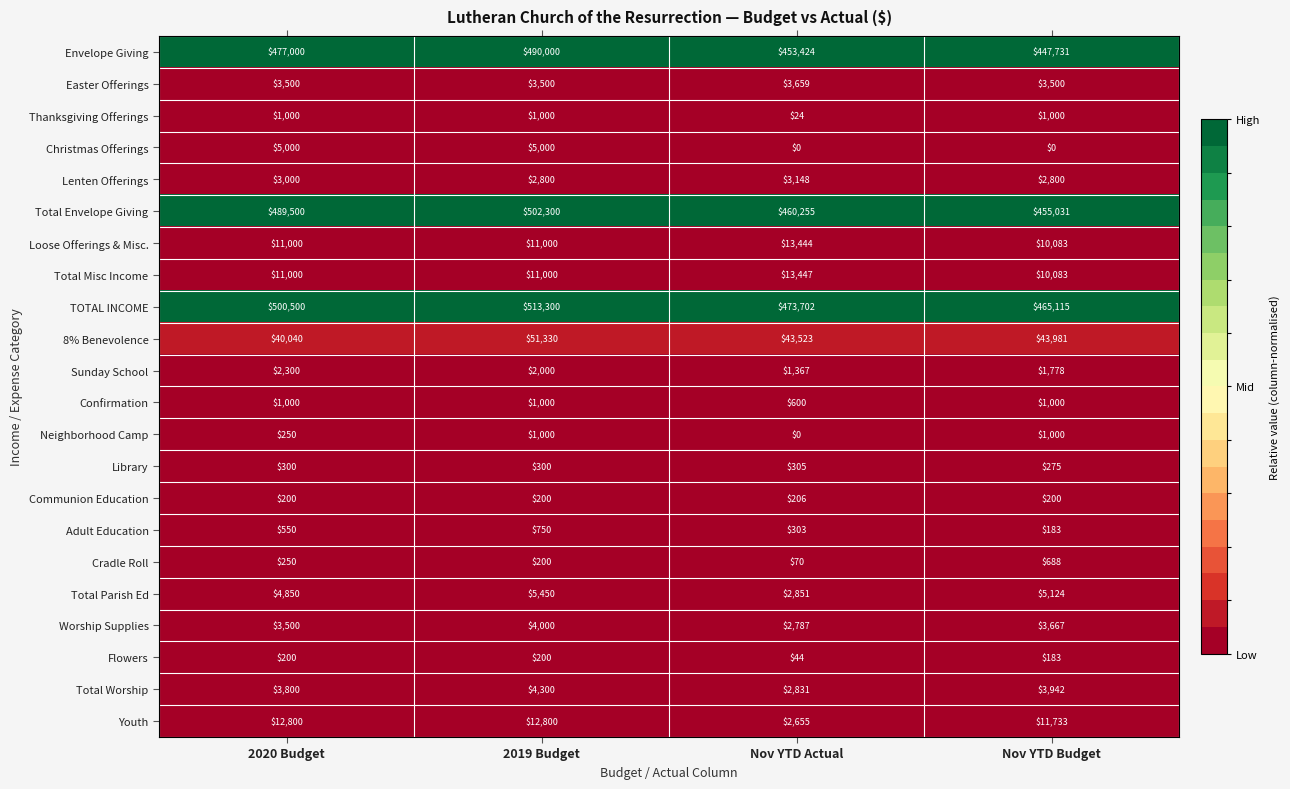

Which series has the largest total across all categories?

TOTAL INCOME